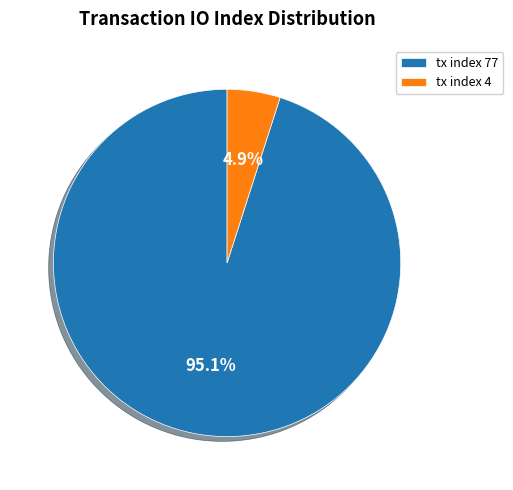

Count the number of slices in the pie.

2